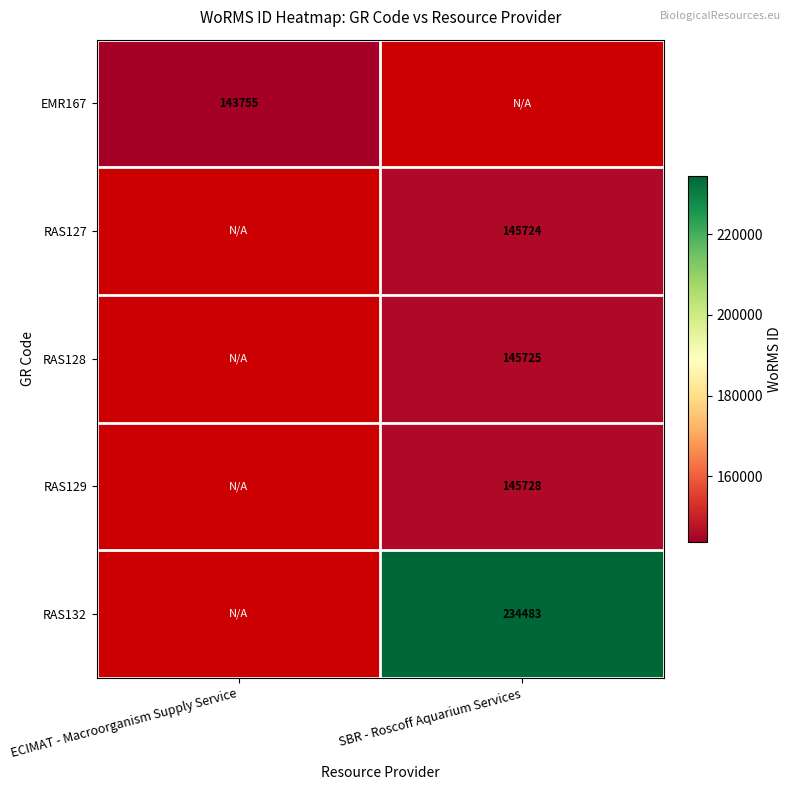

Is the value of RAS129 at SBR - Roscoff Aquarium Services greater than the value of RAS132 at SBR - Roscoff Aquarium Services?

No